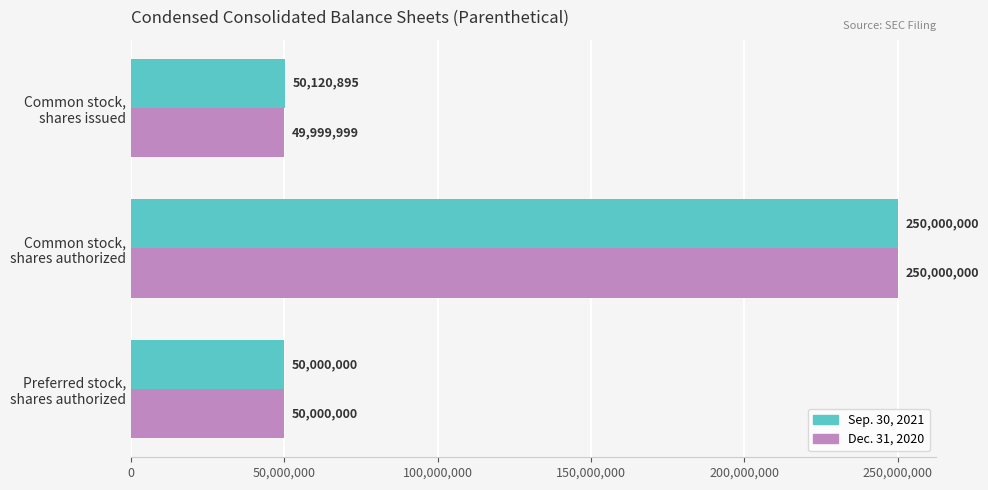

Which series has the largest total across all categories?

Sep. 30, 2021